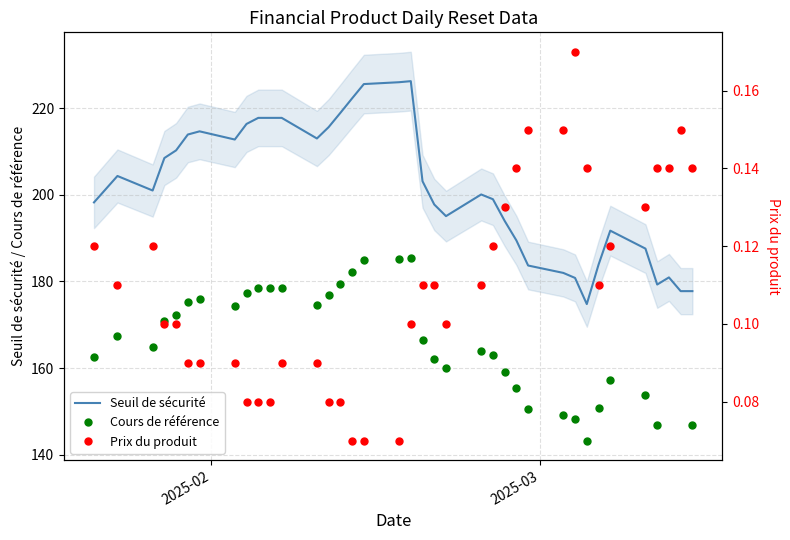

What is the difference between the second highest and second lowest values in the Prix du produit series?

0.1